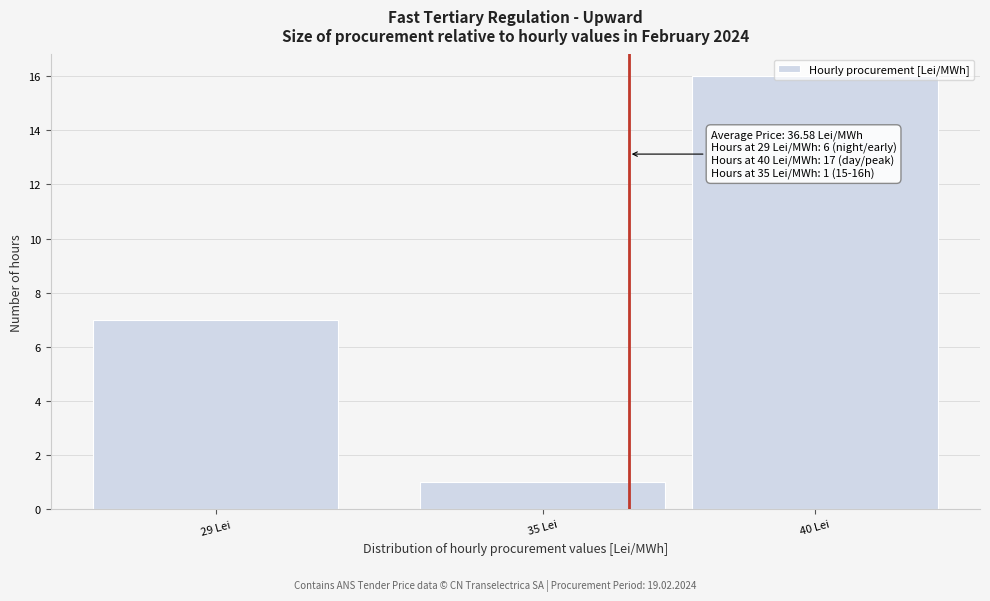

The chart shows a value of 16 at 40 Lei. True or false?

True